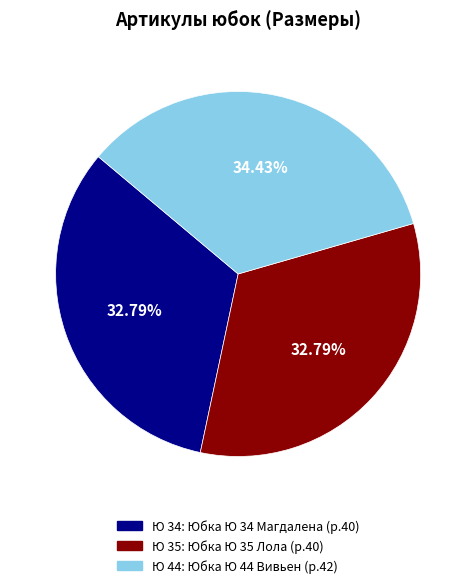

What is the ratio of the value at Ю 34 to the value at Ю 35?

1.0